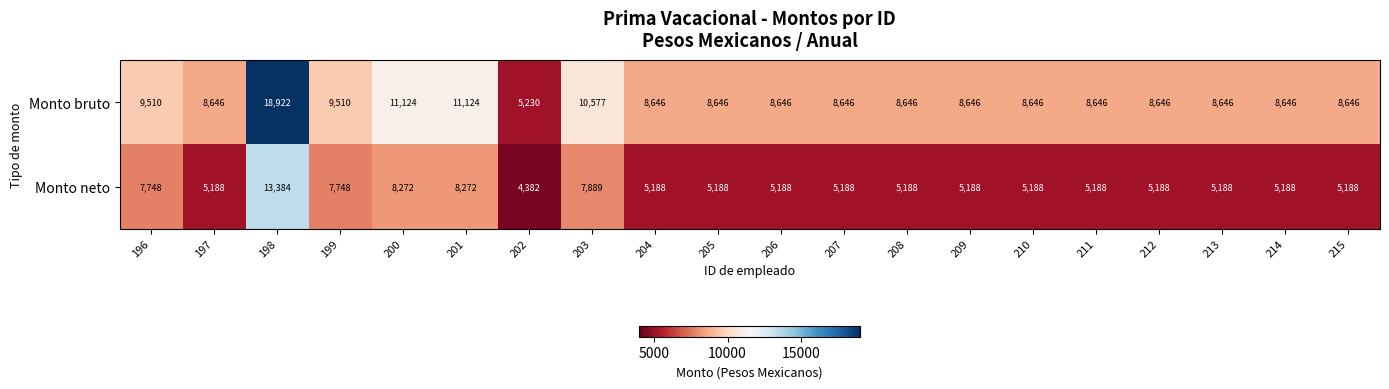

Which series has the largest total across all categories?

Monto bruto